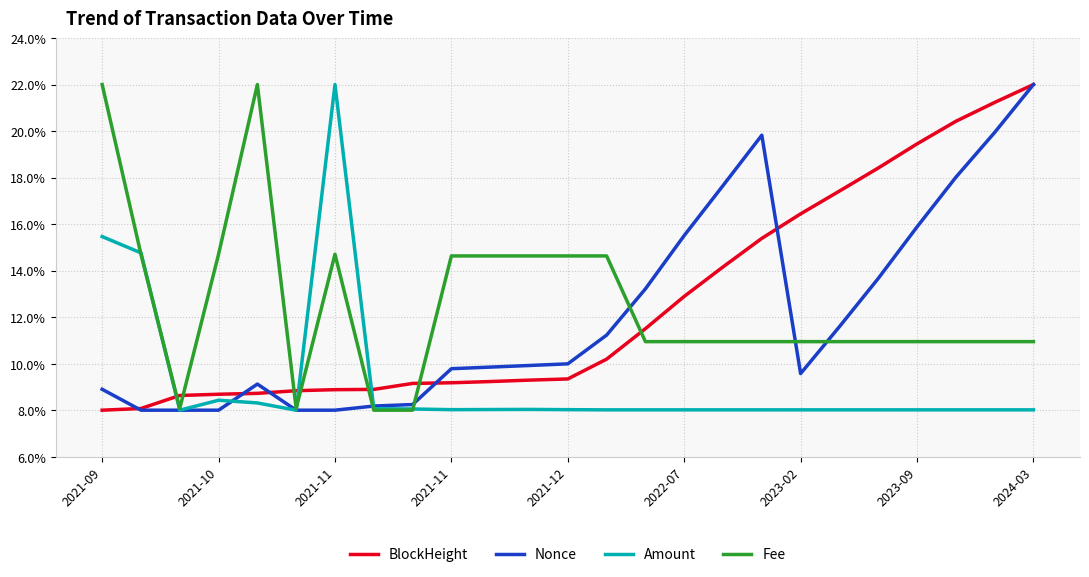

At how many categories does at least one series exceed 16?

12